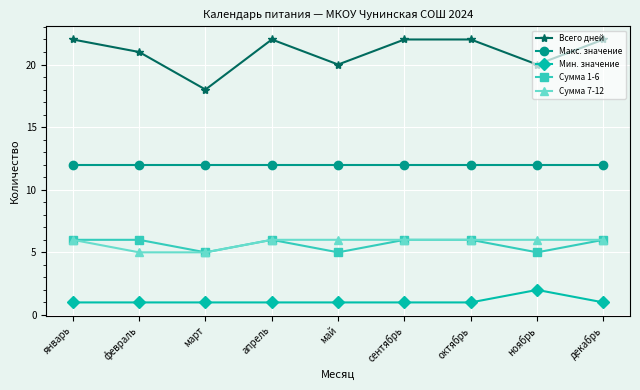

Which series has the largest total across all categories?

Всего дней